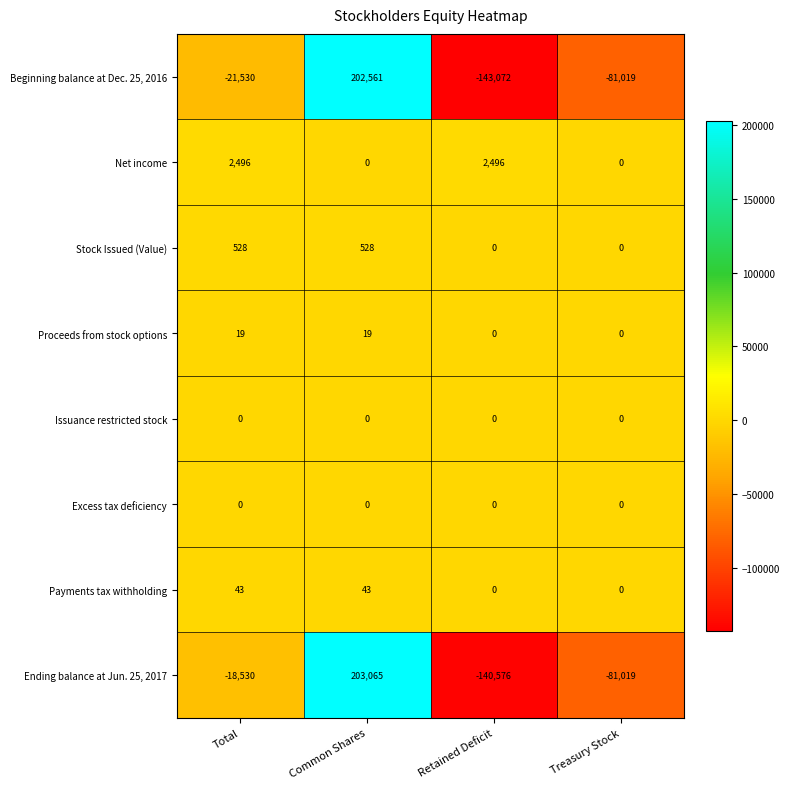

Count the Proceeds from stock options values in the range 0 to 19.

4